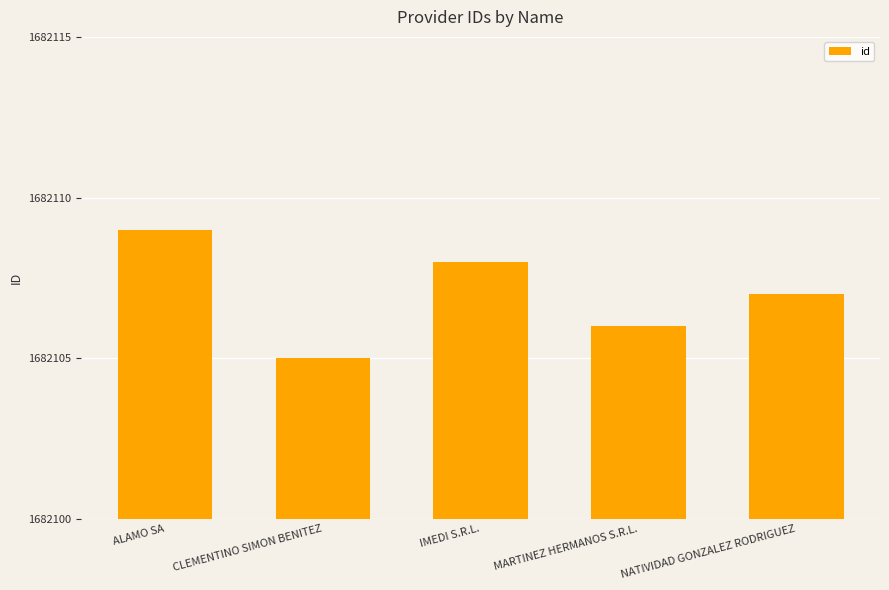

At which label is the value closest to 1682107?

NATIVIDAD GONZALEZ RODRIGUEZ